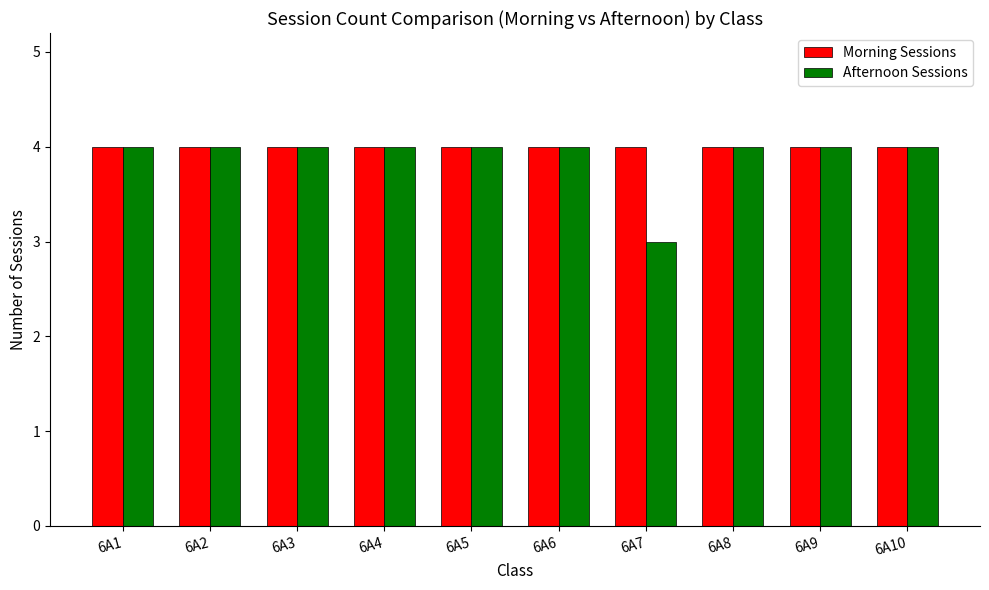

Which series has the largest total across all categories?

Morning Sessions